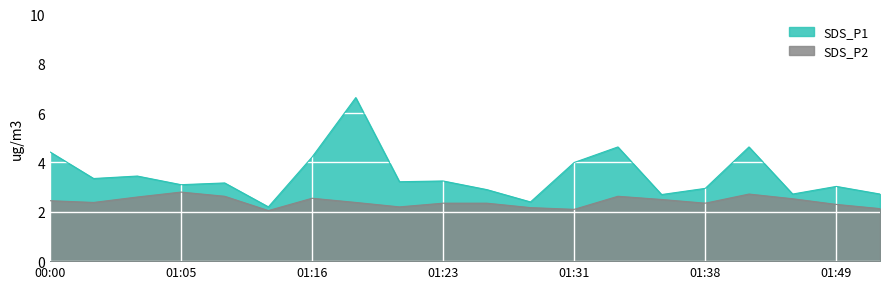

In SDS_P2, how many points are higher than both neighbors (excluding endpoints)?

5